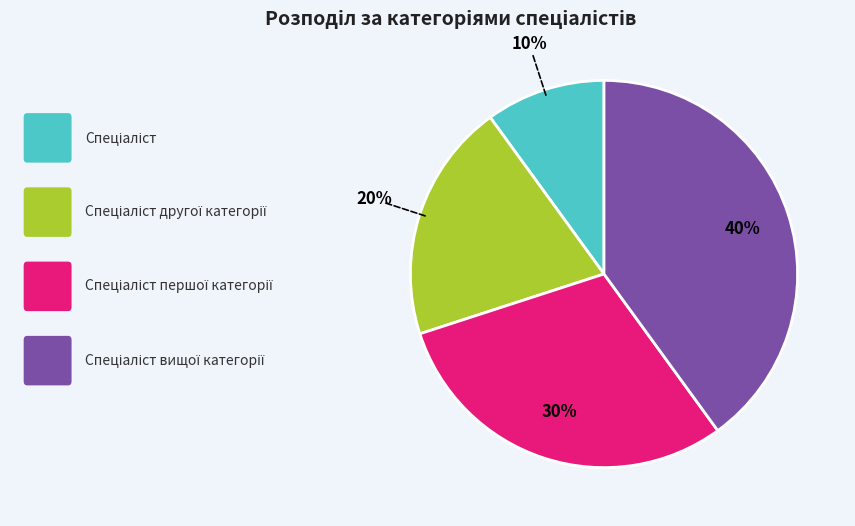

To the nearest percent, what is the average slice percentage?

25%